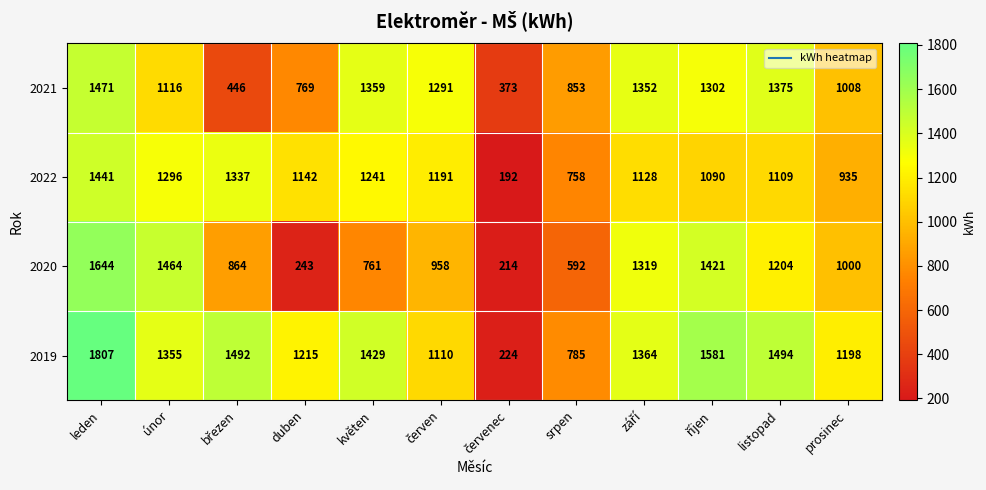

Which series has the largest range (max minus min)?

2019